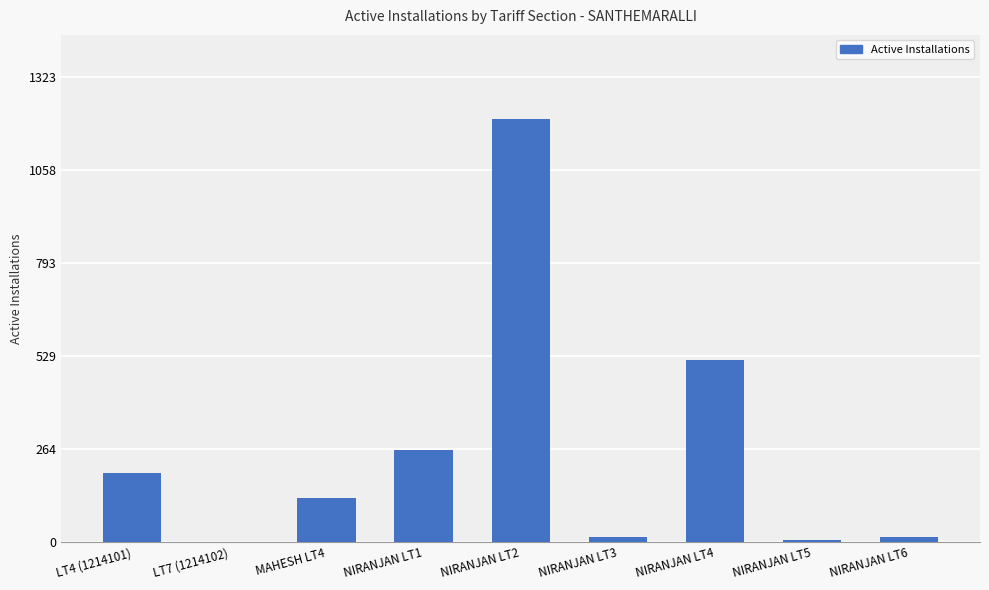

What is the sum of all values?

2338